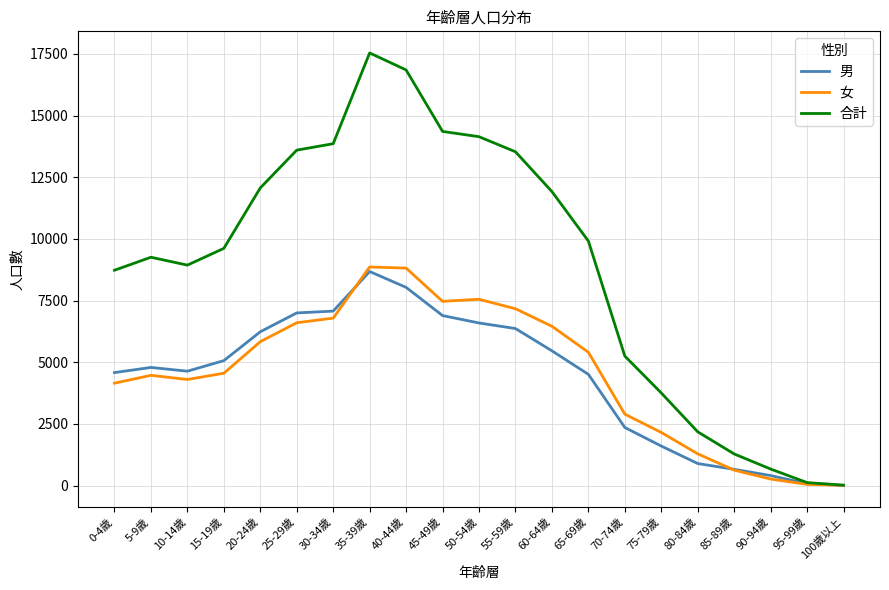

What is the sum of the 女 values at 95-99歲 and 30-34歲?

6835